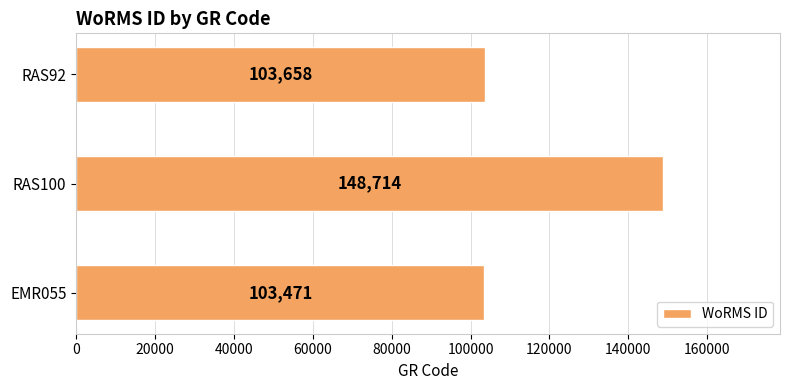

The chart shows a value of 164188 at EMR055. True or false?

False